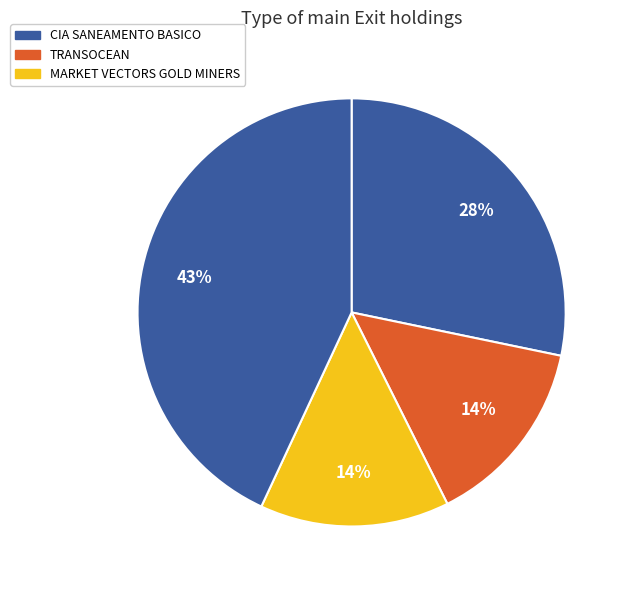

How many segments does this pie chart have?

4